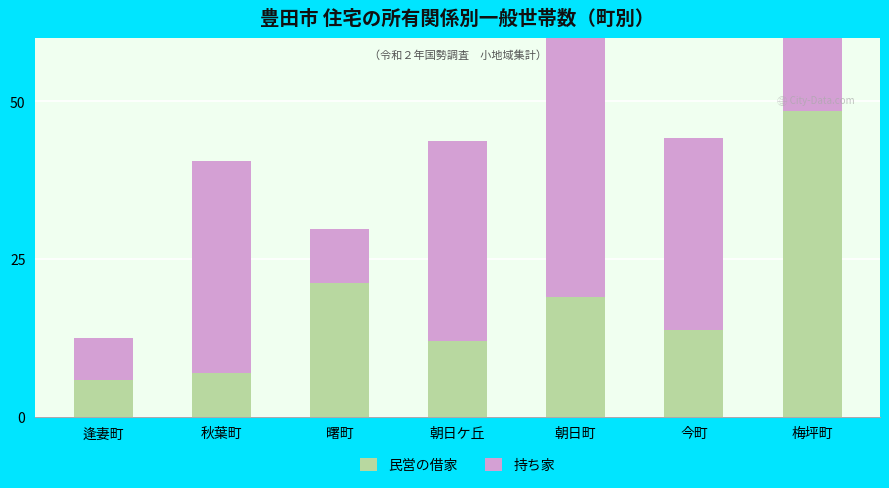

Which series changed the most between 秋葉町 and 朝日ケ丘?

民営の借家